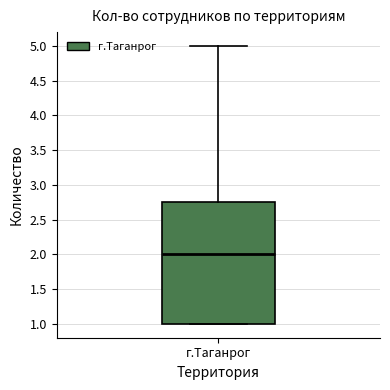

Read this box plot against the y-axis: the position of the median line, the range covered by the box, and the ends of both whiskers. The values are not printed on the chart, so give them approximately, as read against the axis.

median 2.00, box 1.00 to 2.75, whiskers 1.00 to 5.00